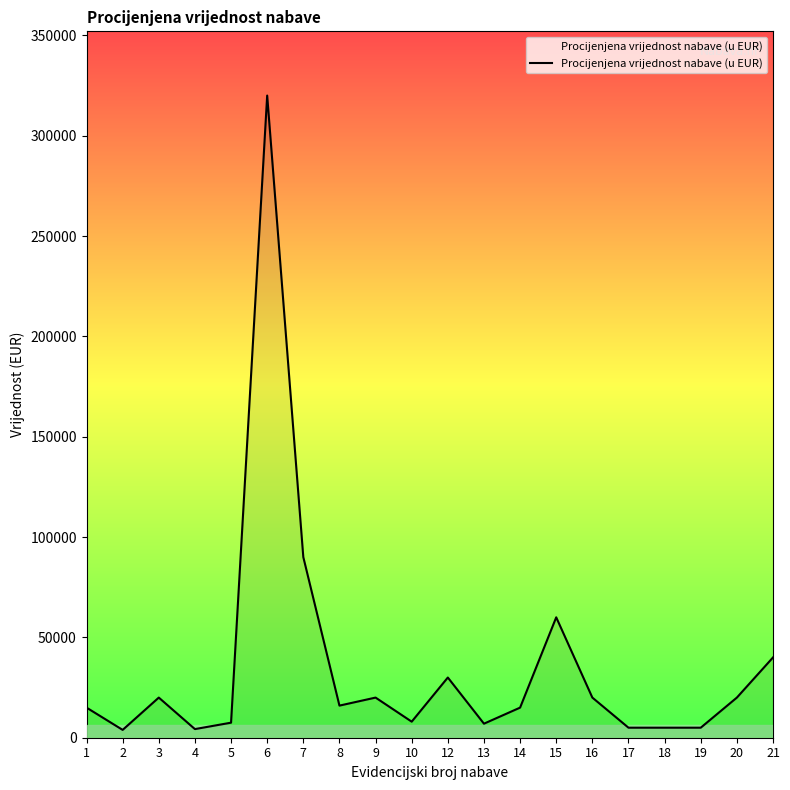

What is the change in value from 6 to 16?

-300000